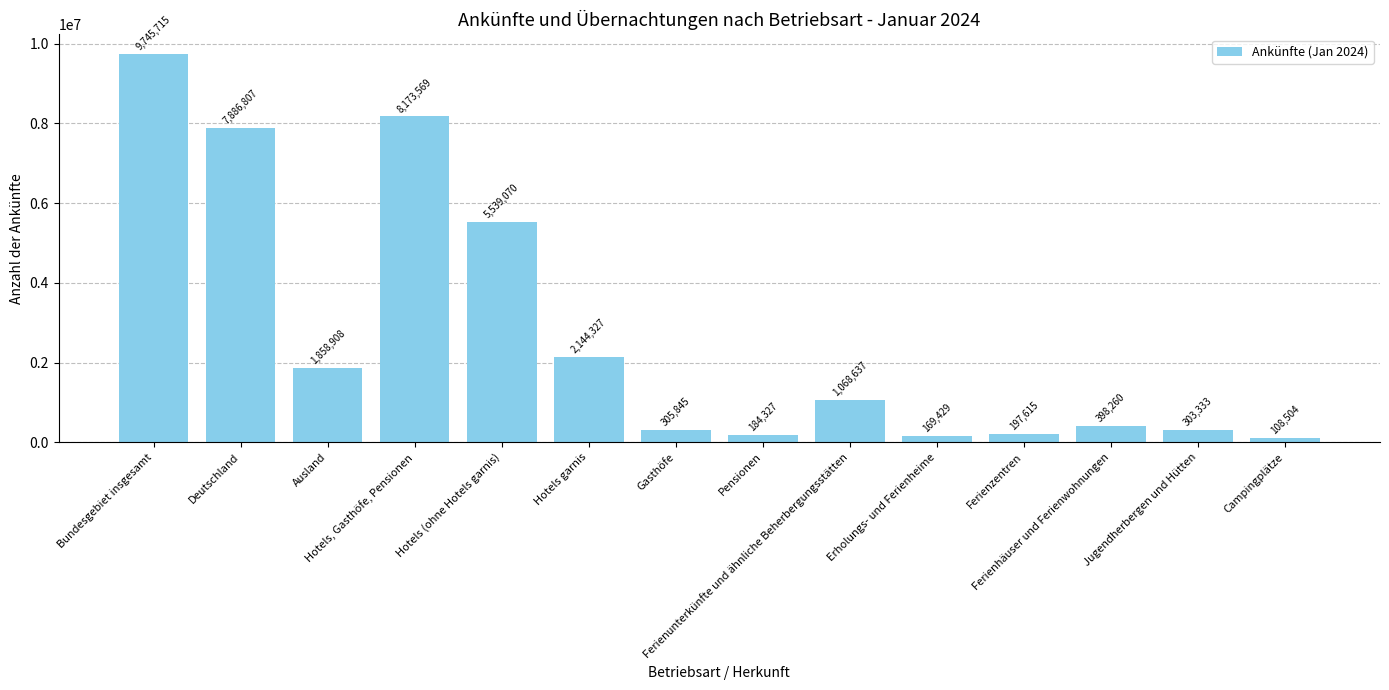

What is the change in value from Hotels garnis to Ferienzentren?

-1946712